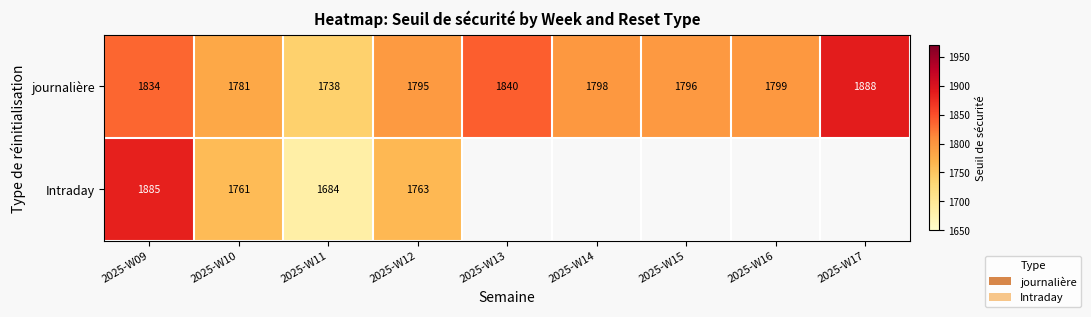

Between 2025-W17 and 2025-W12, which is larger?

2025-W17